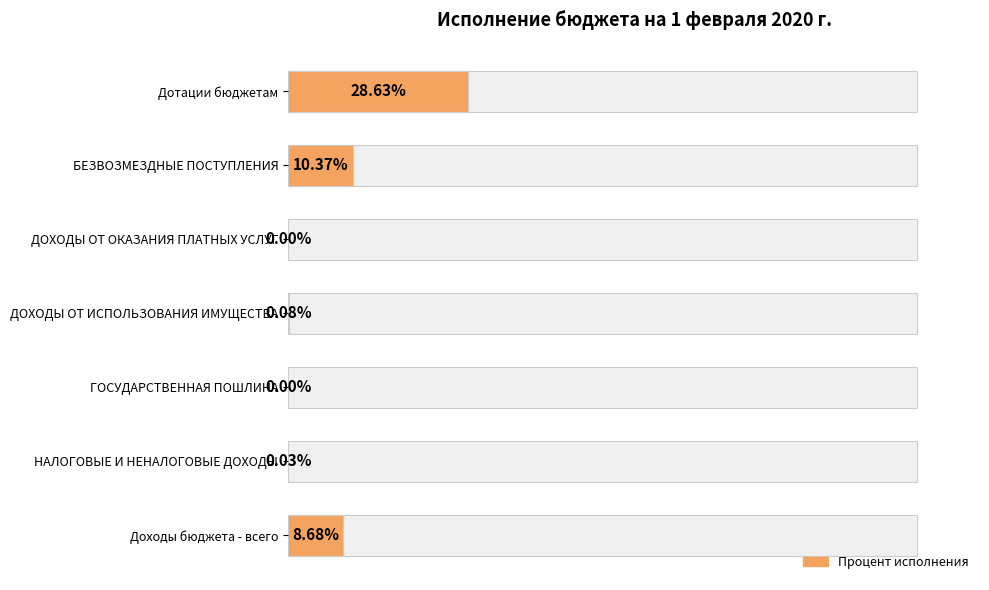

How many bars are there in total?

7